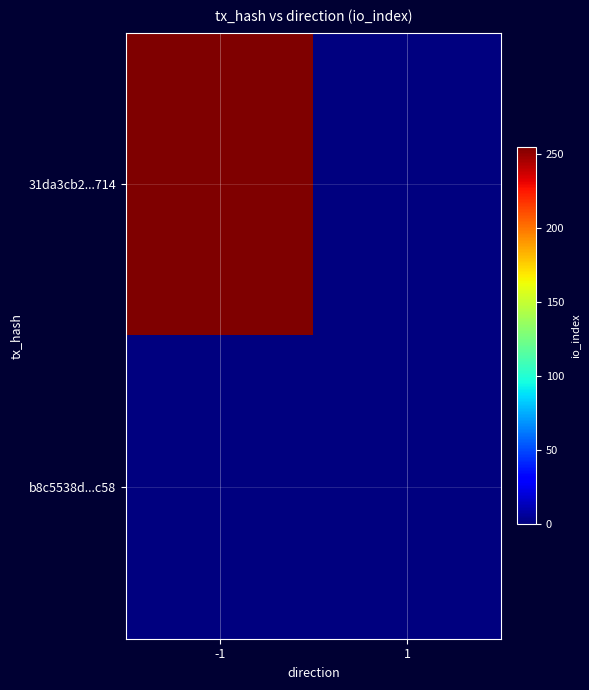

Rank the series at -1 from lowest to highest value.

b8c5538d...c58, 31da3cb2...714